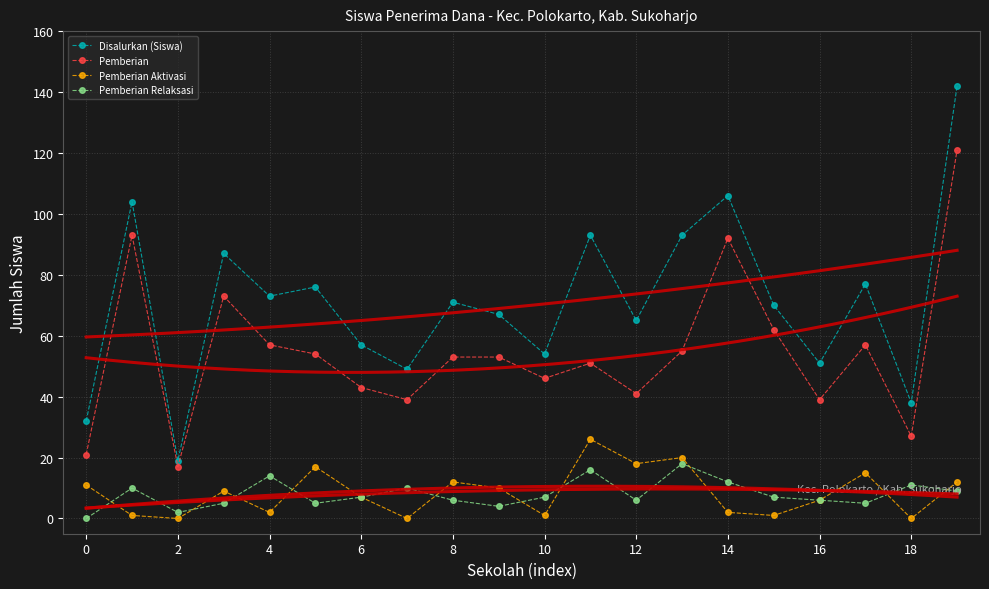

True or false: Pemberian and Pemberian Aktivasi cross at least once.

False